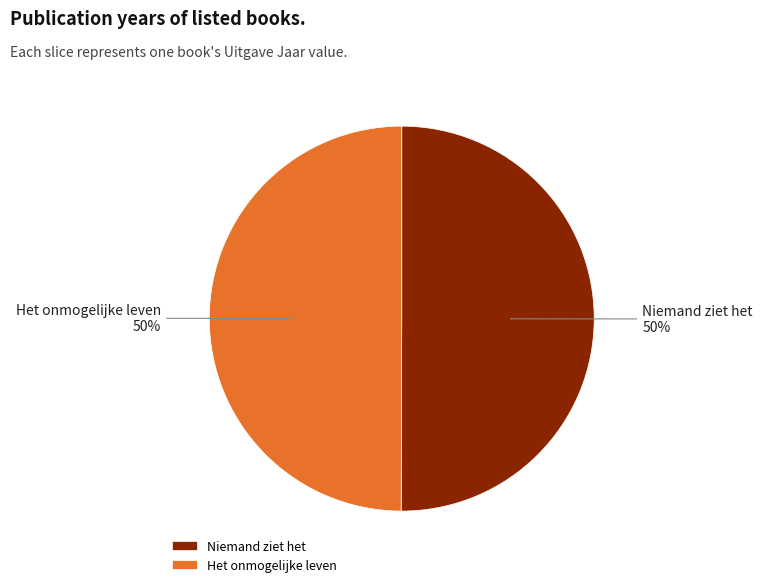

Count the number of slices in the pie.

2